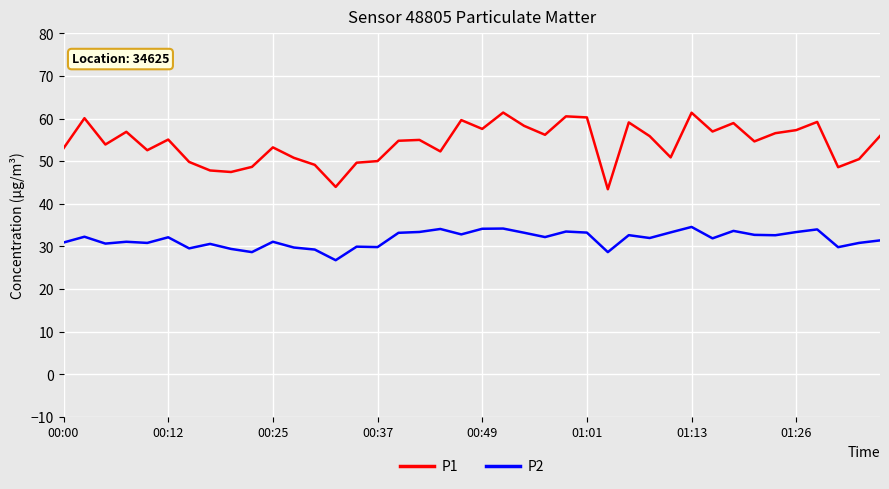

Which series has the largest total across all categories?

P1